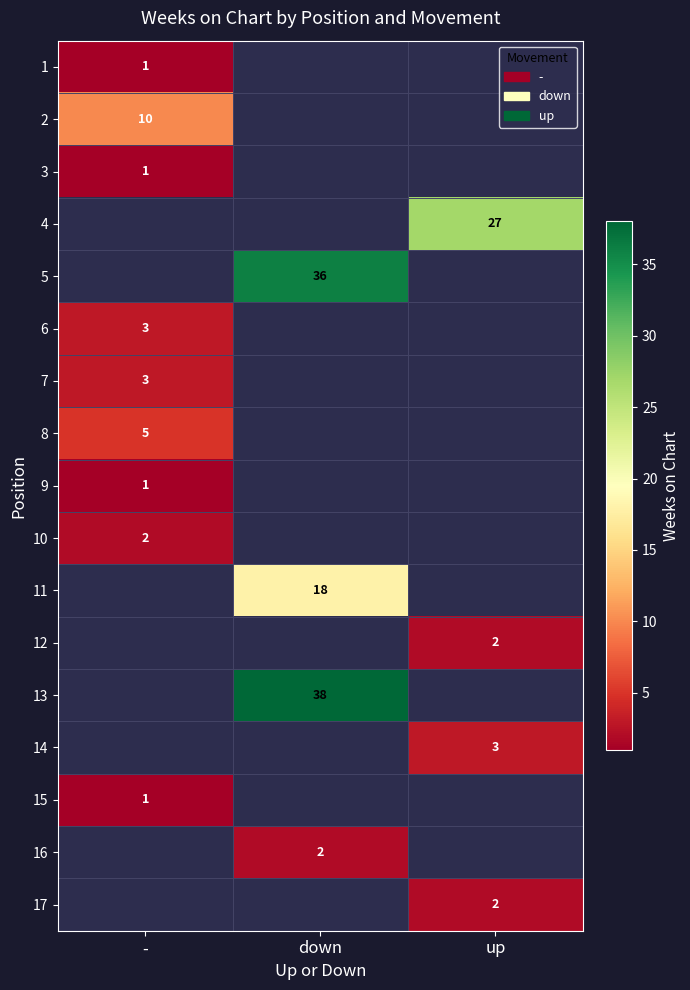

Is it true that 1 equals 0.3 at -?

False